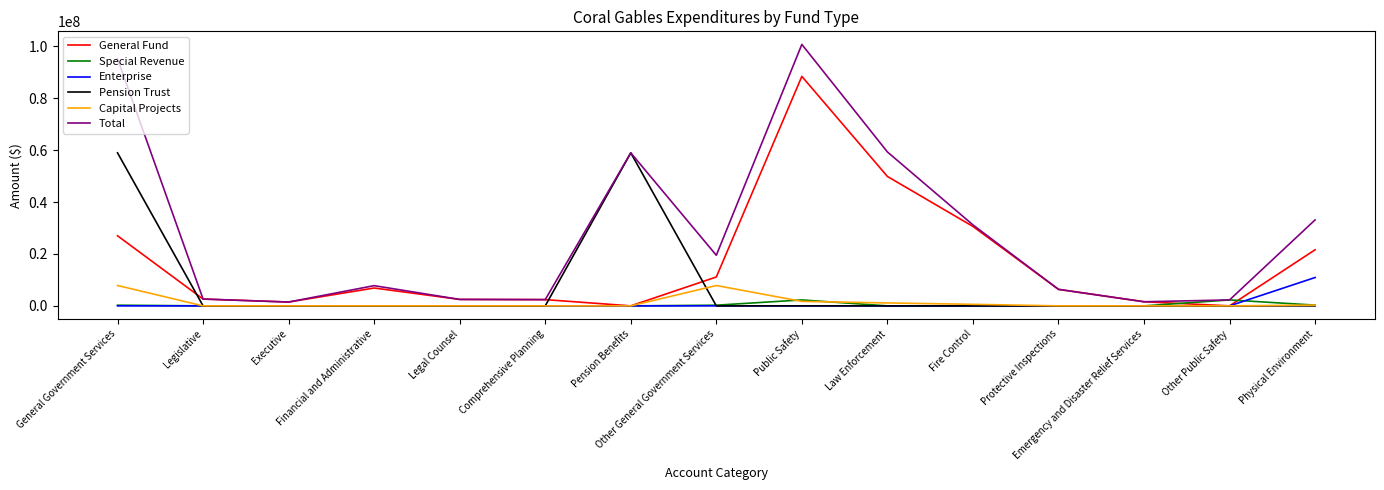

Which series has the largest total across all categories?

Total